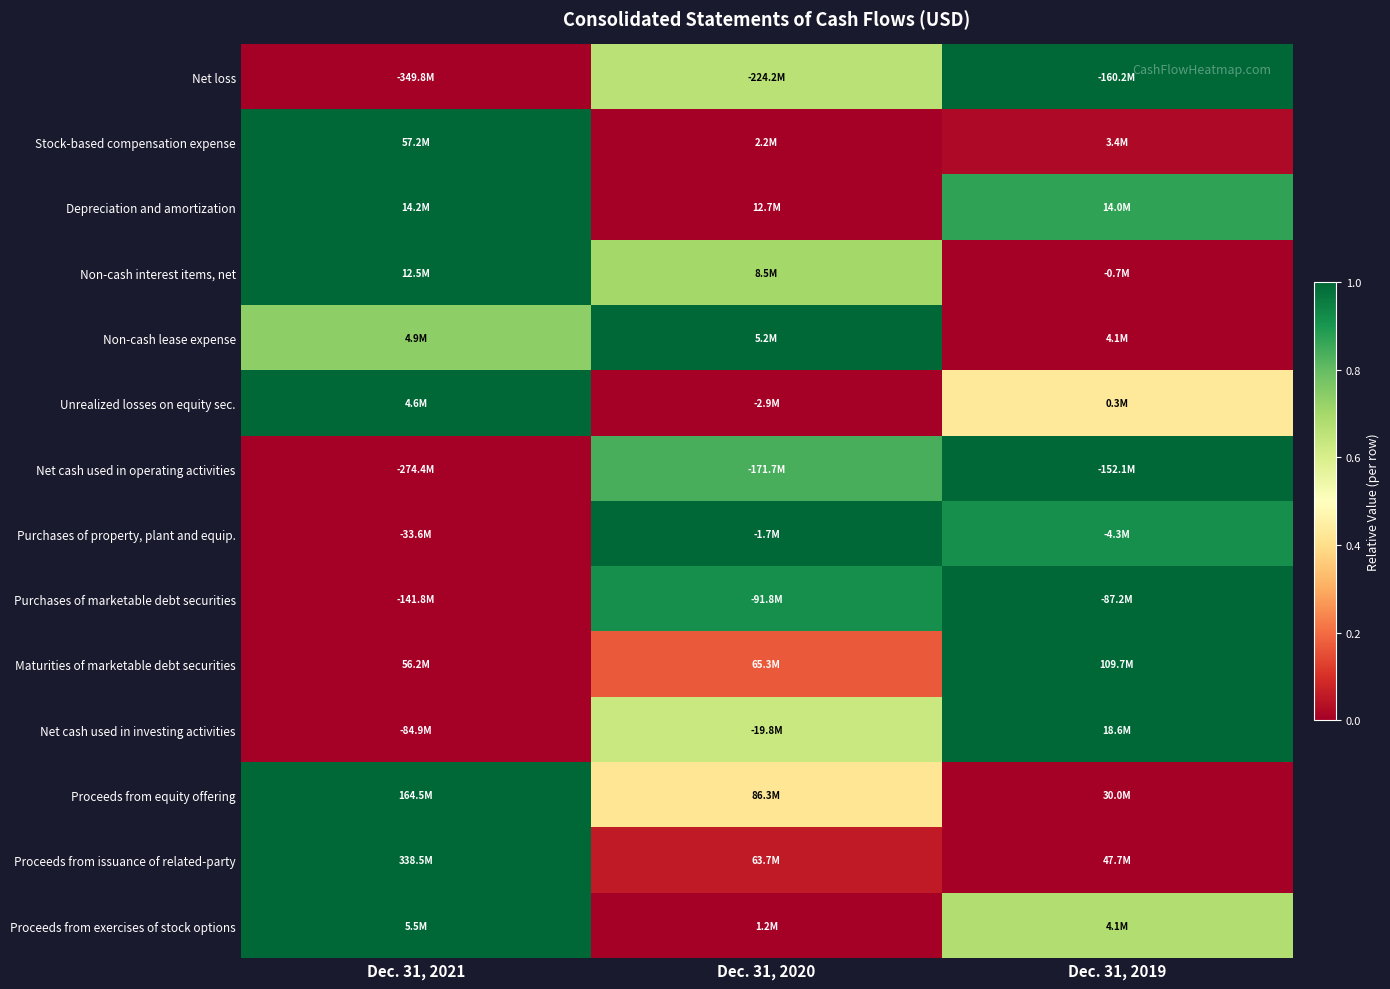

At how many categories does at least one series exceed 0?

3